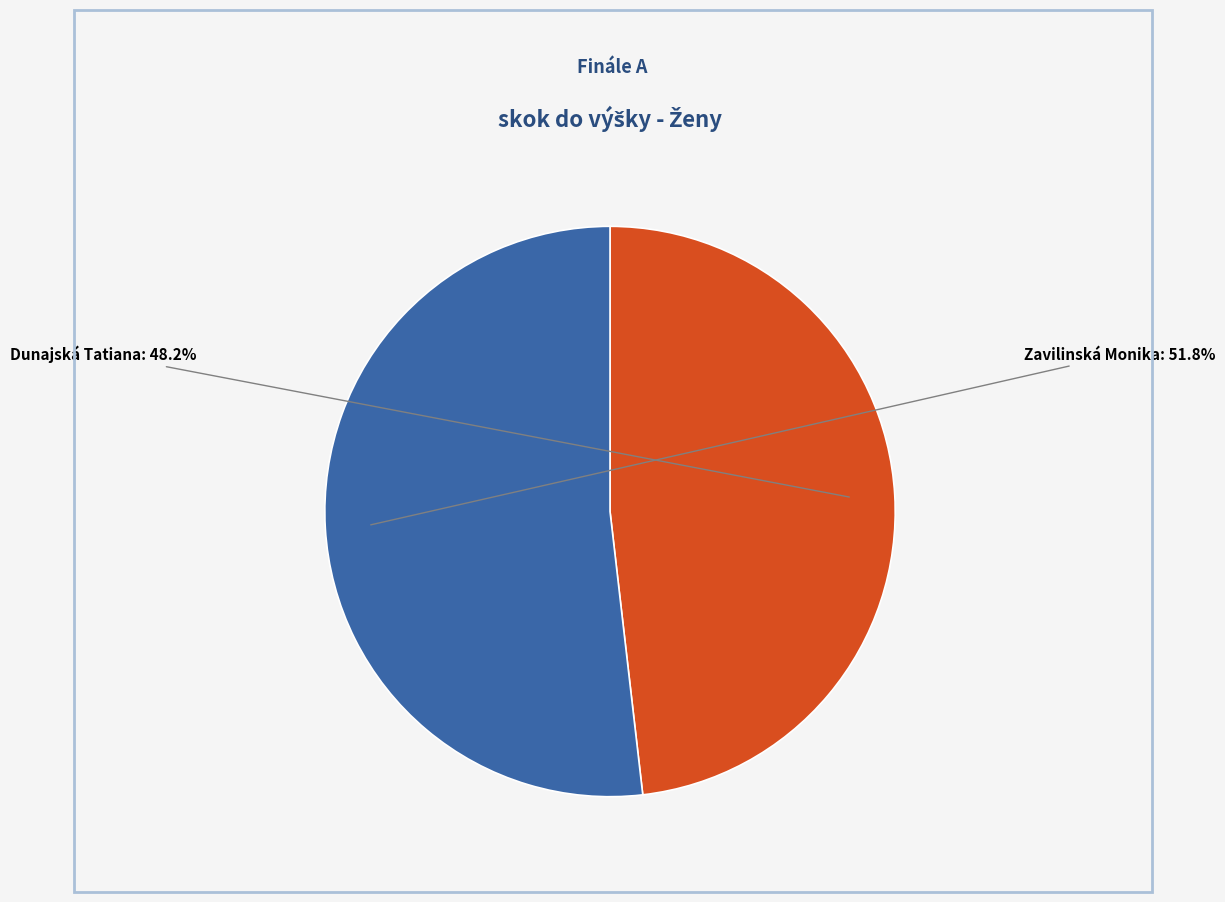

Is there a majority slice in this chart?

Yes